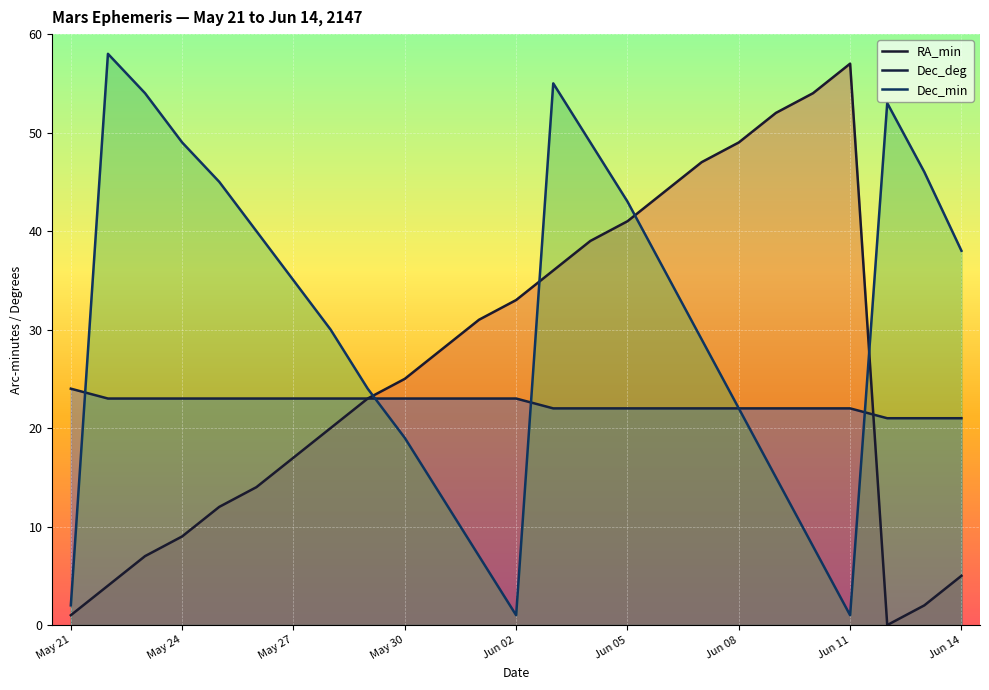

What are all the series names shown in the legend?

RA_min, Dec_deg, Dec_min